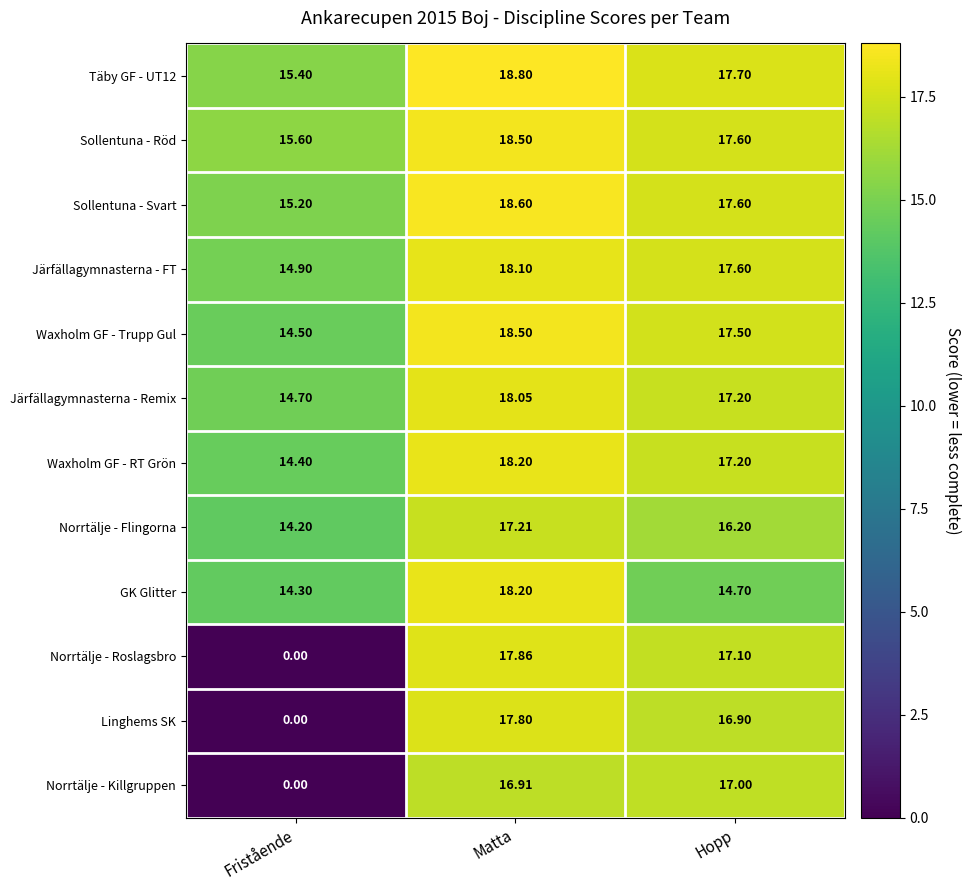

Which label corresponds to the largest value in the chart?

Matta